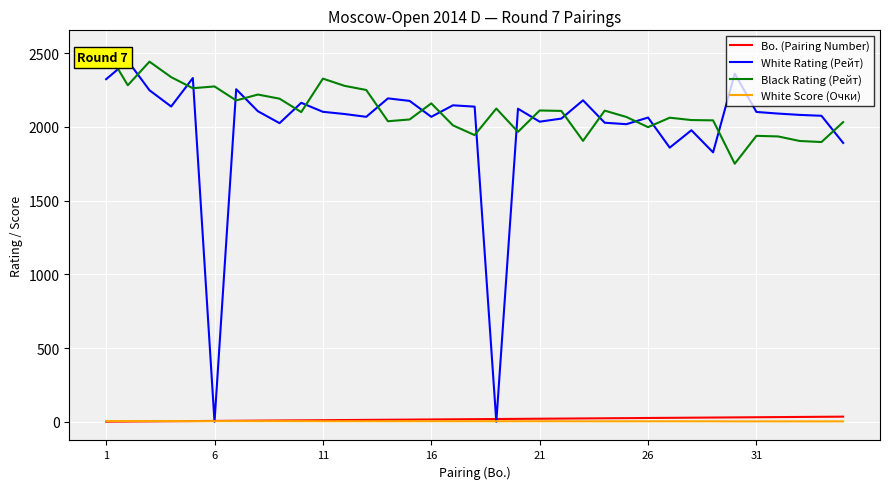

What is the average value of the Black Rating (Рейт) series?

2110.5